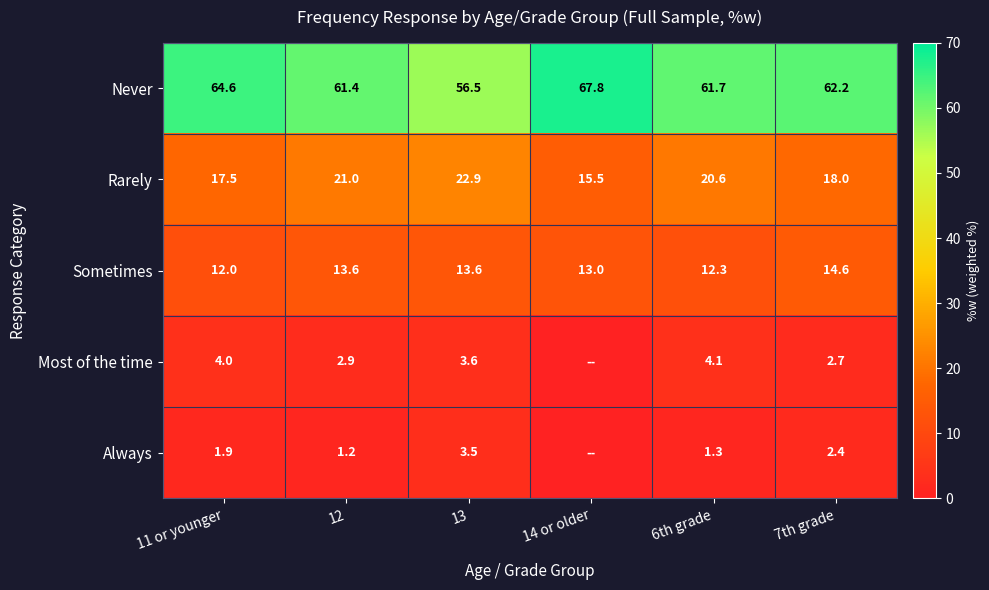

Which category has the lowest value in the Rarely series?

14 or older